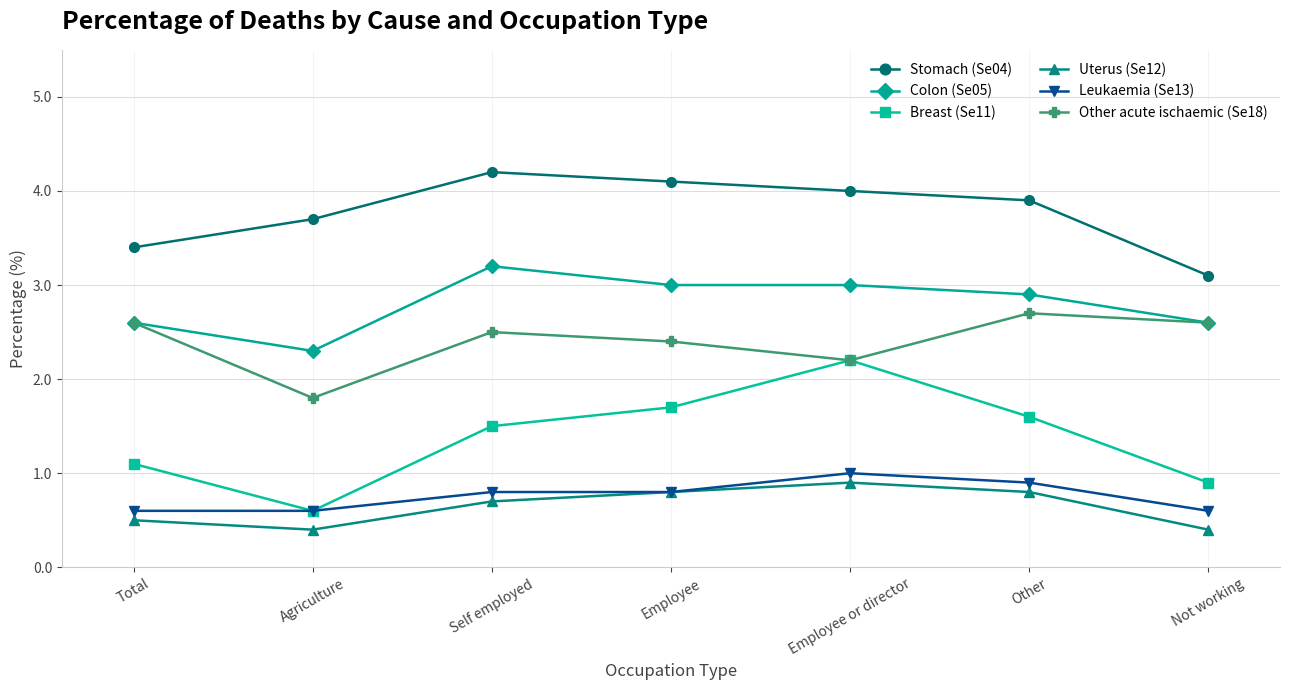

Which series has the widest spread of values?

Breast (Se11)